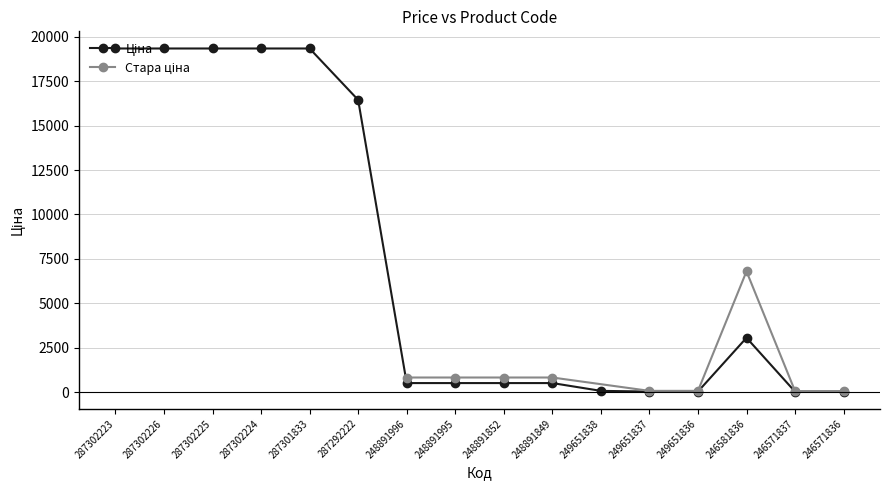

What is the sum of all values?

118455.6